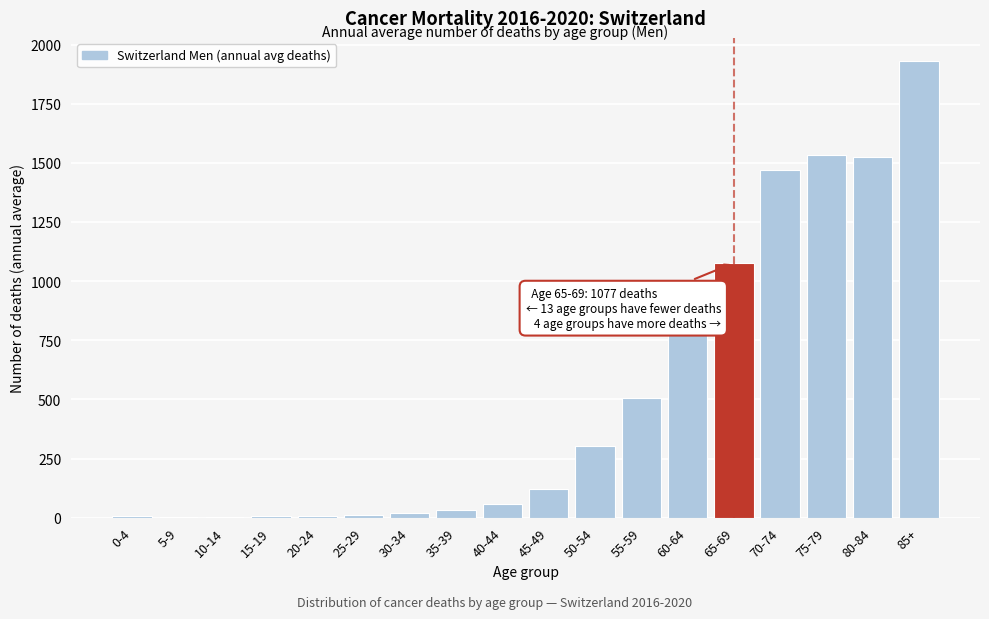

Approximately how many times larger is the value at 70-74 compared to 65-69?

1.4